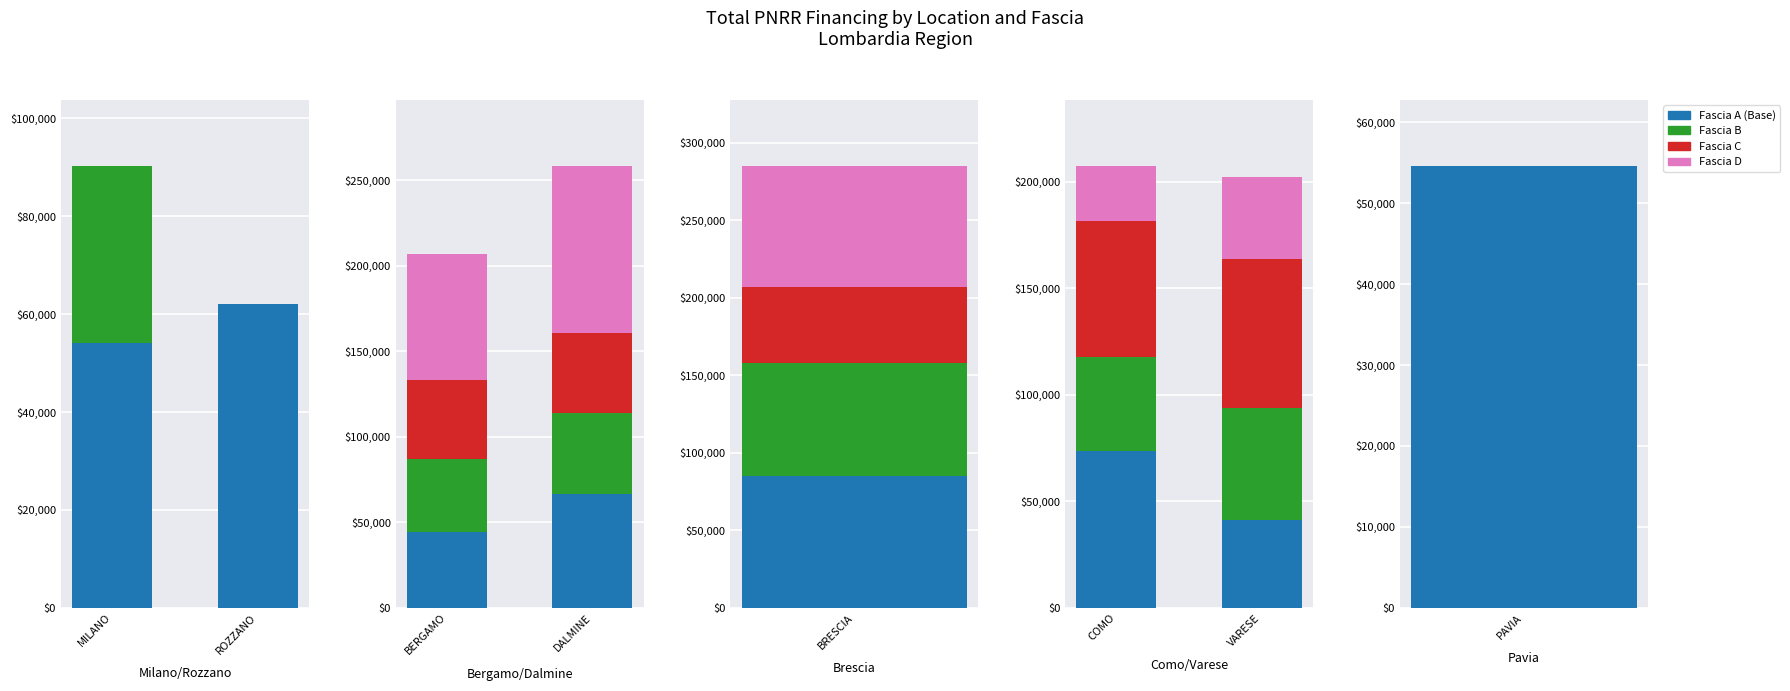

Which label corresponds to the smallest value in the chart?

COMO